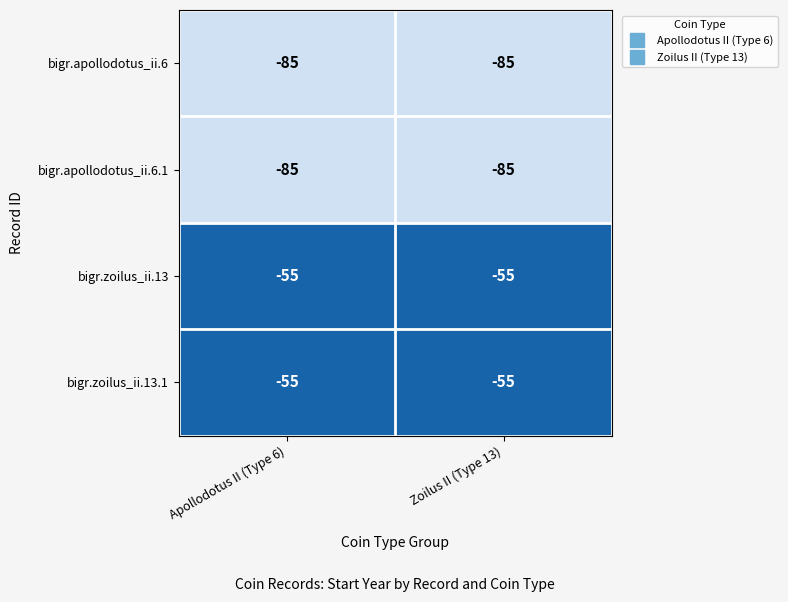

At which label is bigr.apollodotus_ii.6 closest to -85?

Apollodotus II (Type 6)